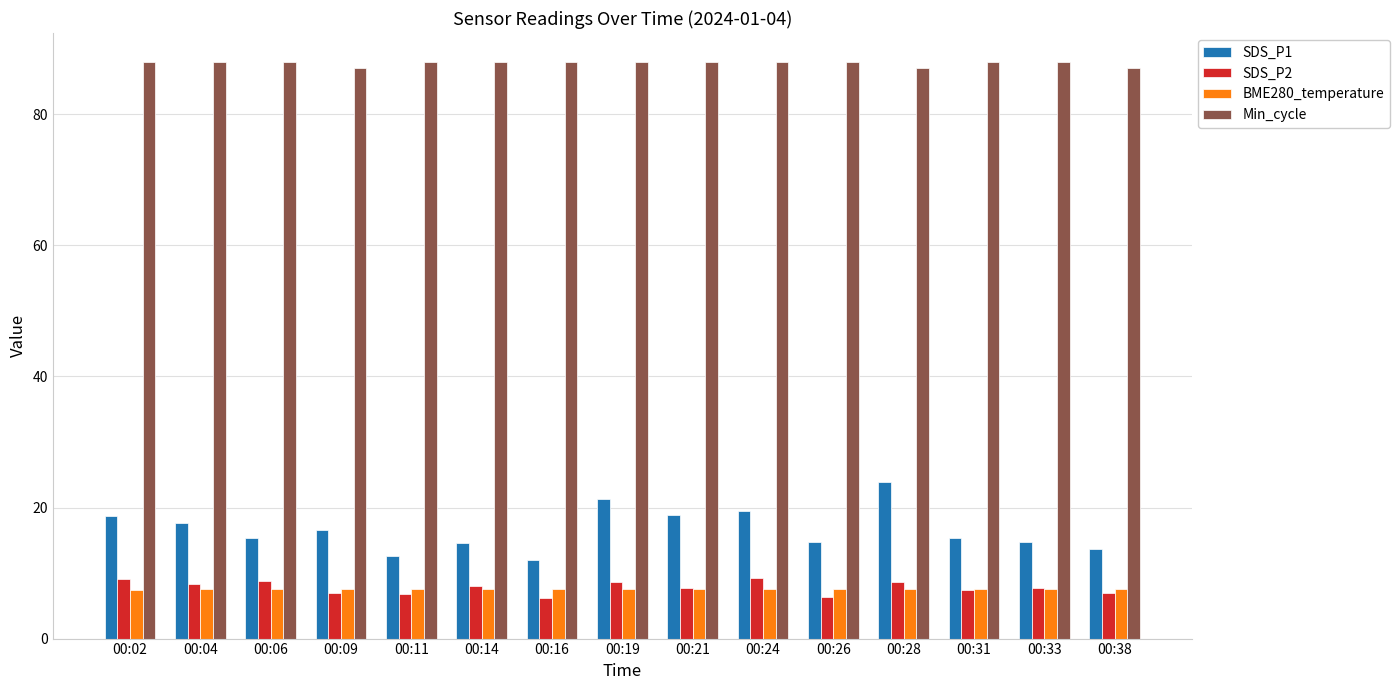

The SDS_P2 series shows 8.0 at 00:14. True or false?

True